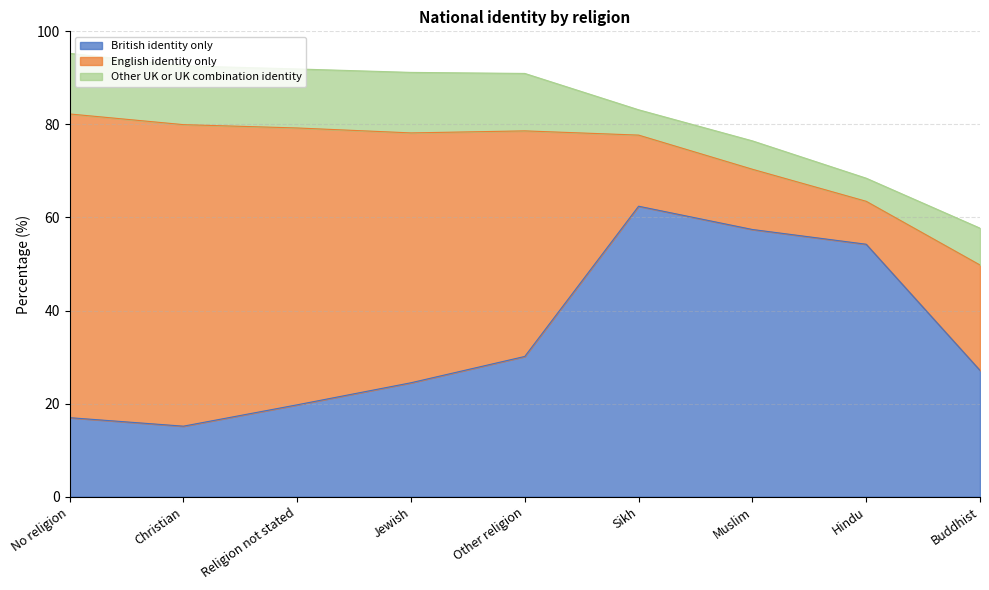

True or false: British identity only and English identity only cross at least once.

True